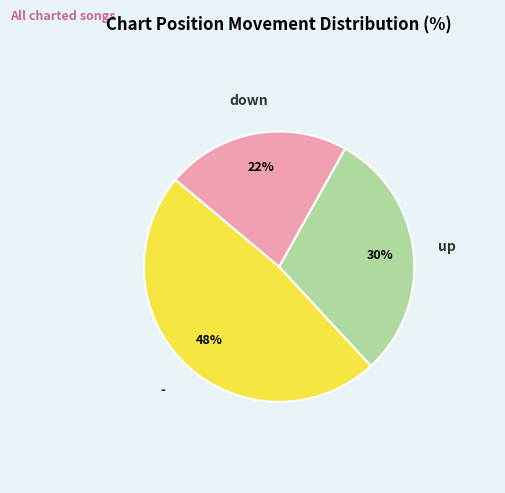

Is there any slice that represents more than half of the pie?

No